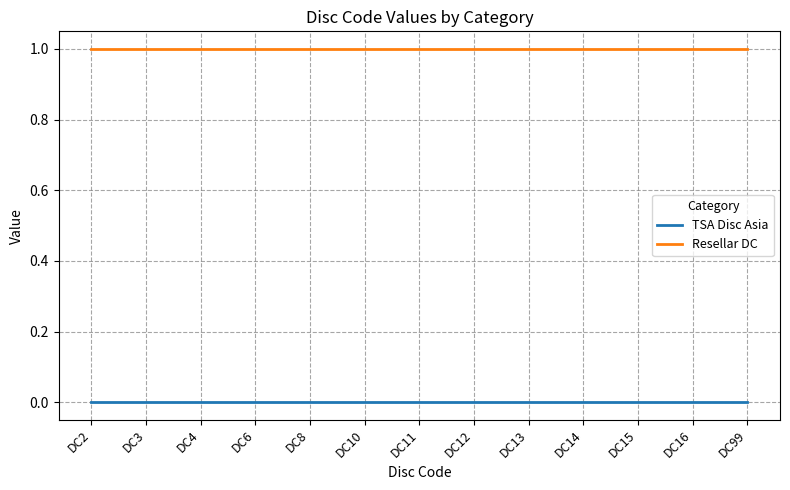

What is the spread (max minus min) of values at DC13?

1